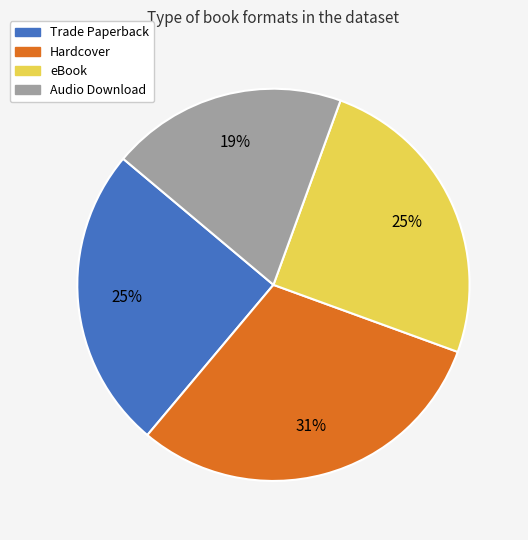

Combined, do eBook and Hardcover account for over 50%?

Yes